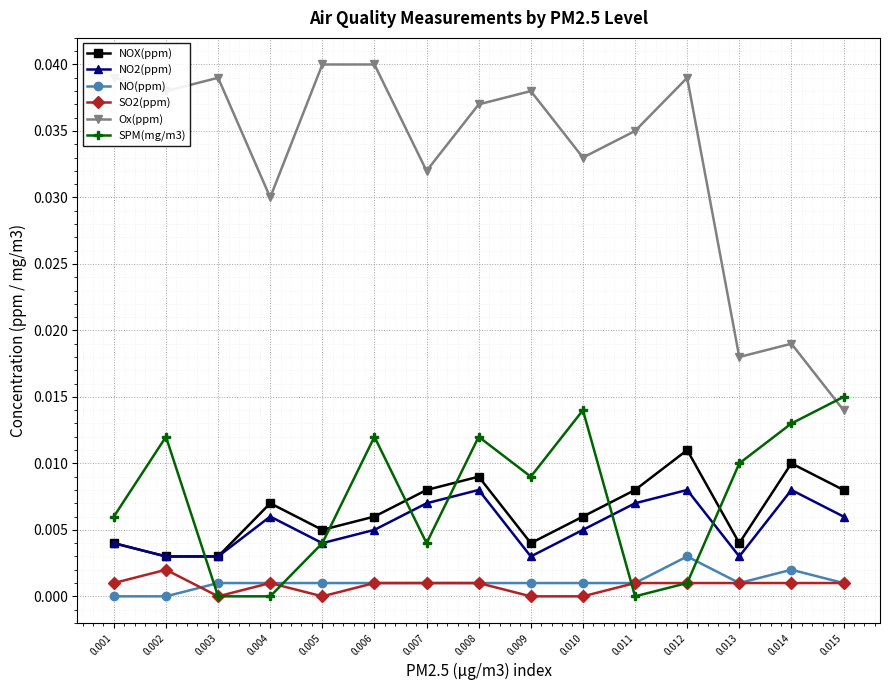

True or false: NO(ppm) and NOX(ppm) cross at least once.

False